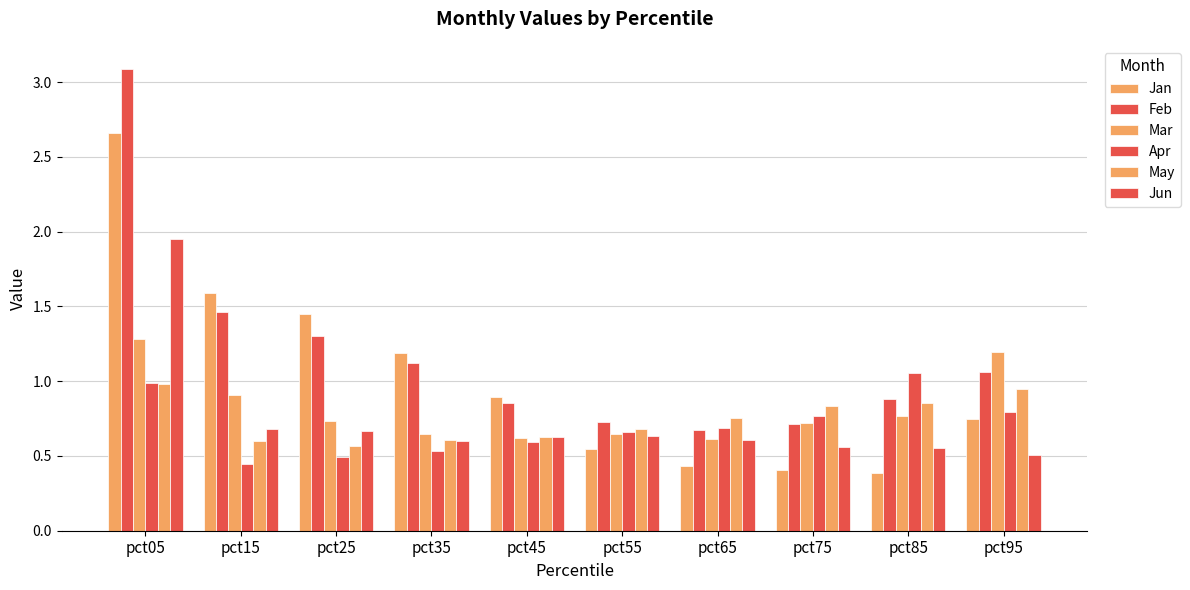

How many groups of bars are there?

10